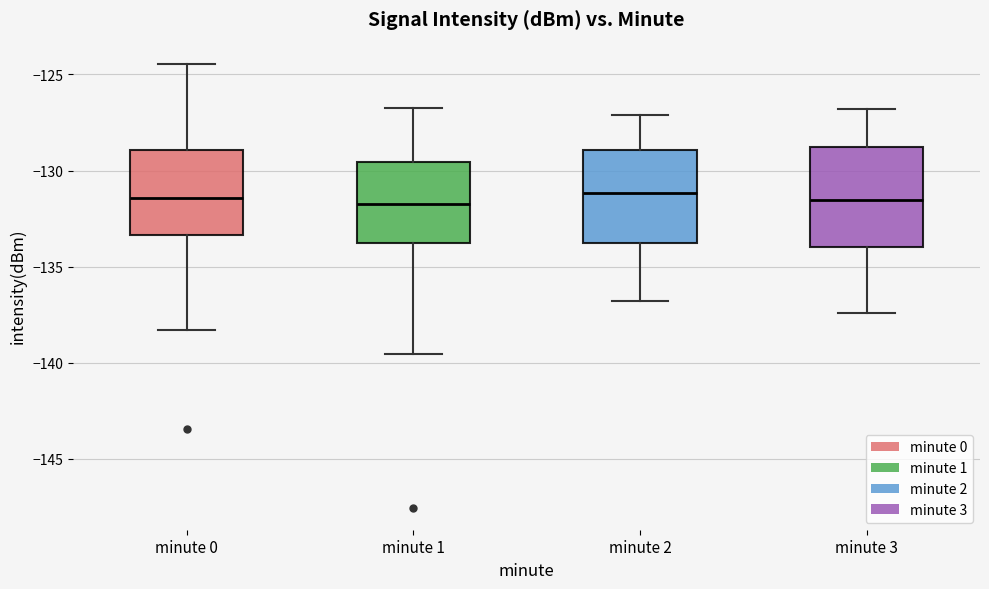

Where does the upper whisker of the box for minute 0 end on the y-axis? The values are not printed on the chart, so give them approximately, as read against the axis.

-124.5